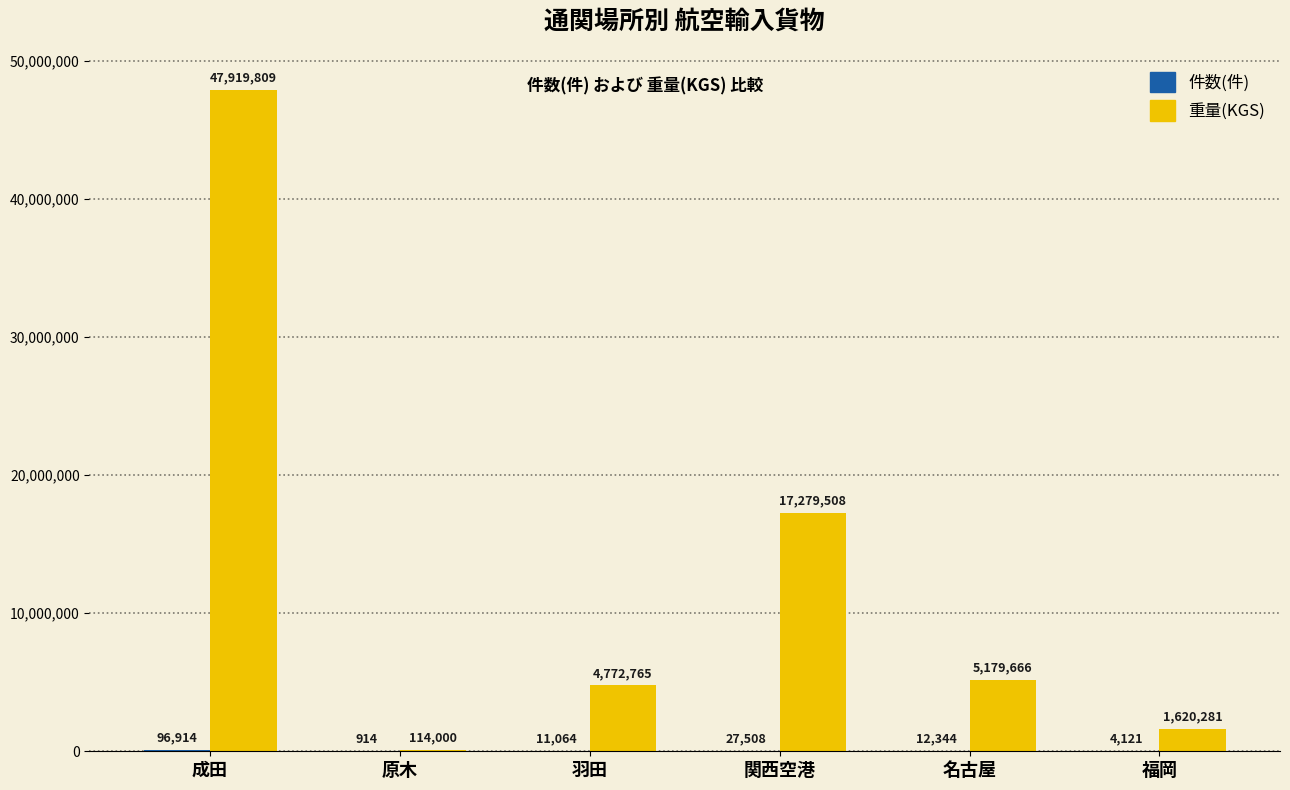

True or false: 重量(KGS) has a value of 5179666 at 名古屋.

True